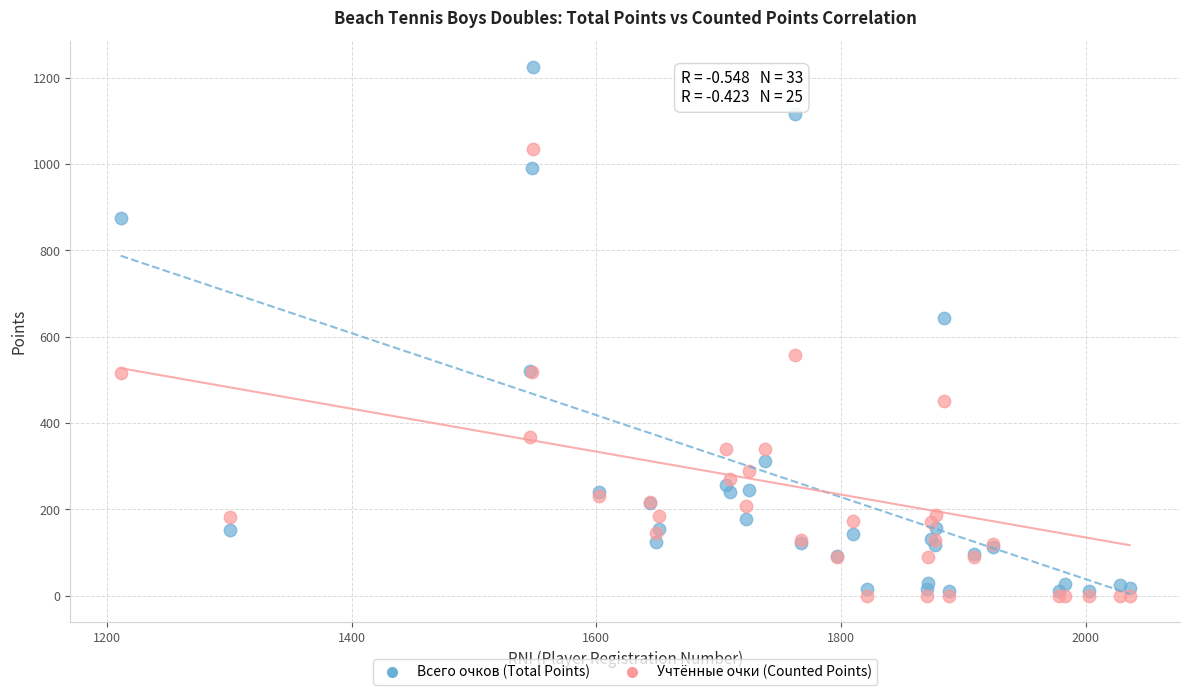

In the Всего очков (Total Points) series, what Y value is closest to 617?

644